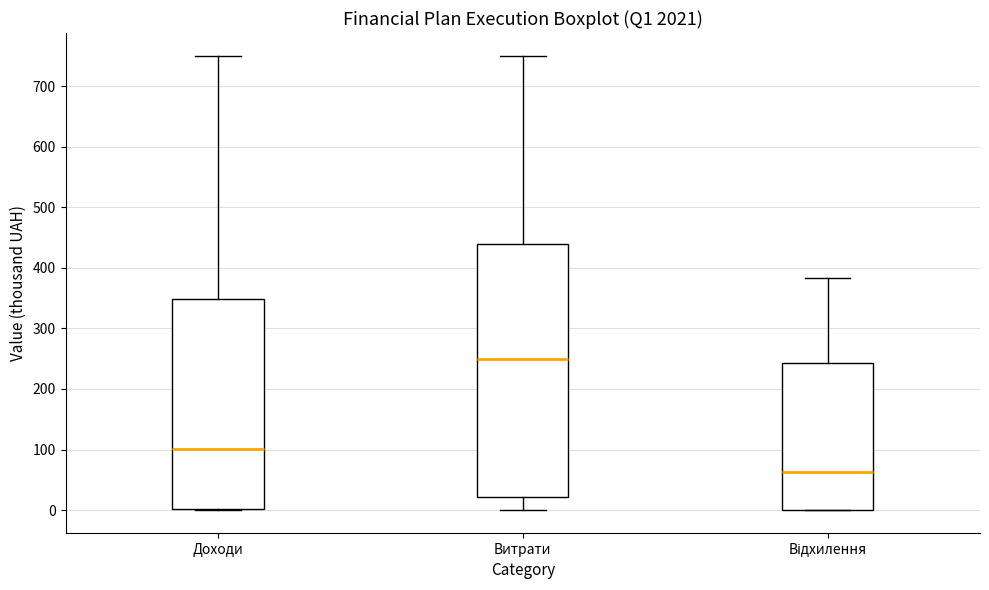

Where is the lower edge of the box for Відхилення on the y-axis? The values are not printed on the chart, so give them approximately, as read against the axis.

0